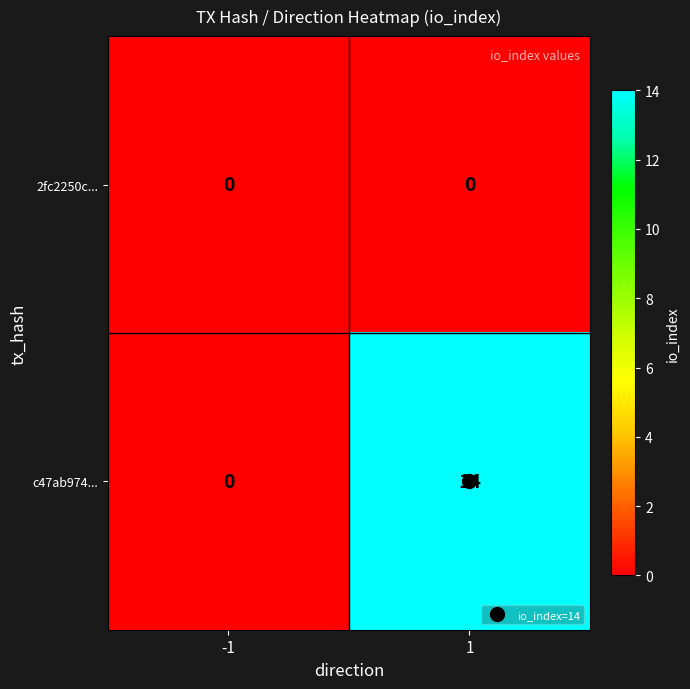

List the labels in order of c47ab974... value, smallest first.

-1, 1